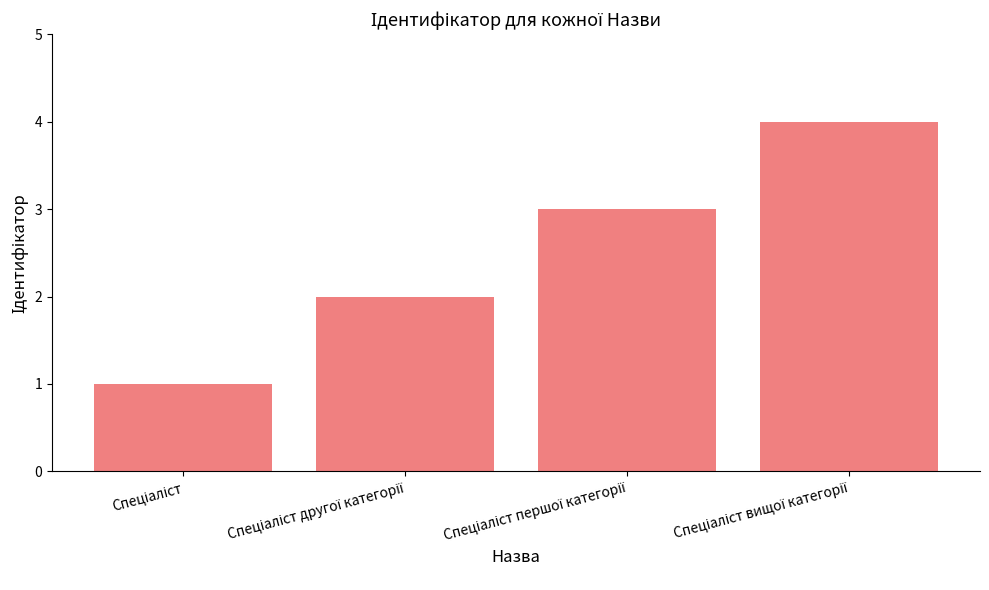

Count the number of data series in this chart.

1